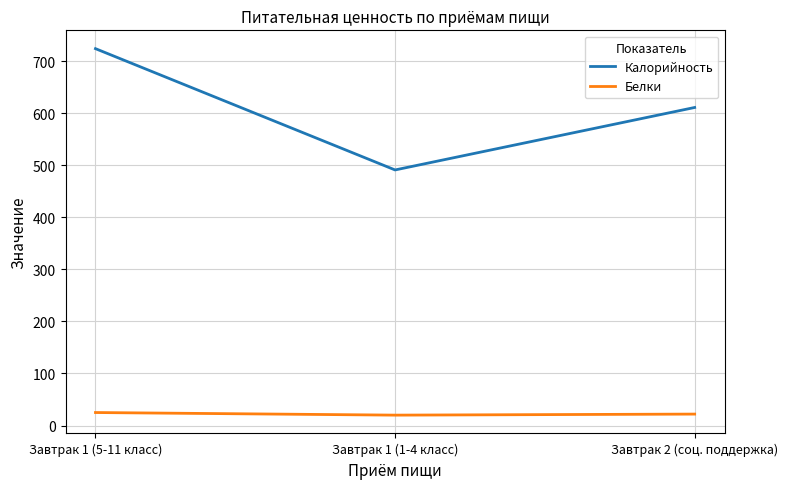

The value of Калорийность at Завтрак 2 (соц. поддержка) is 1005. True or false?

False